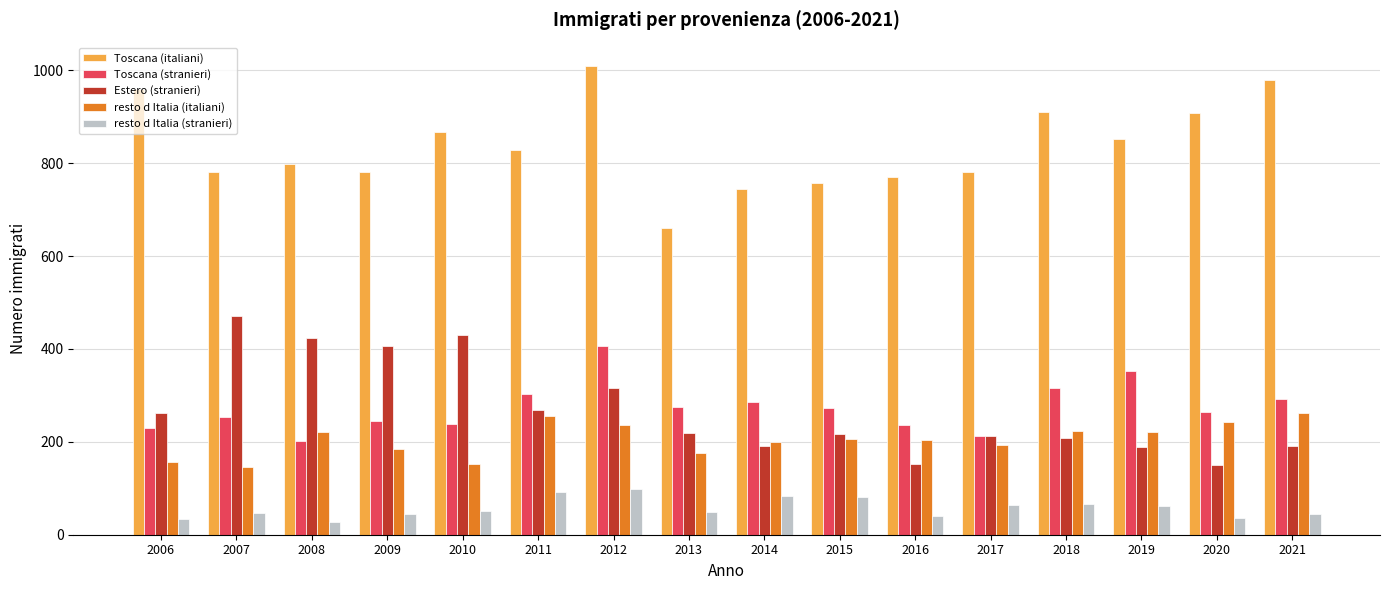

What is the highest value of the resto d Italia (stranieri) series?

98